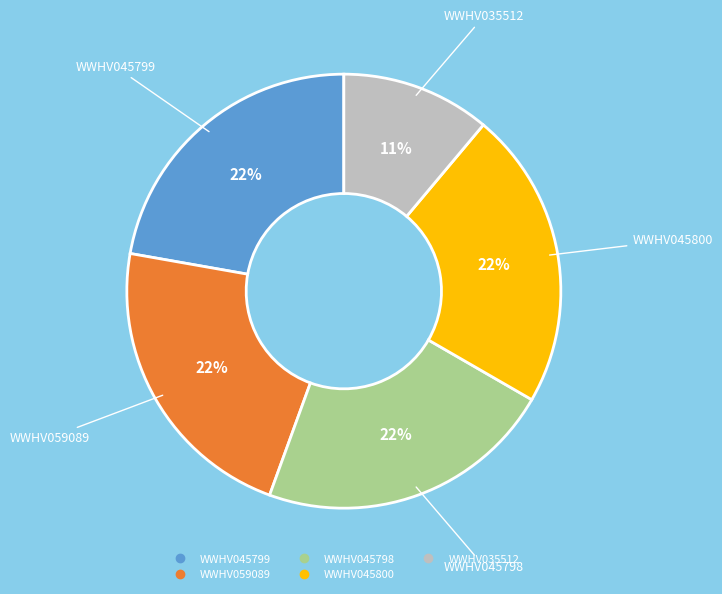

Is WWHV035512 the majority of the pie?

No